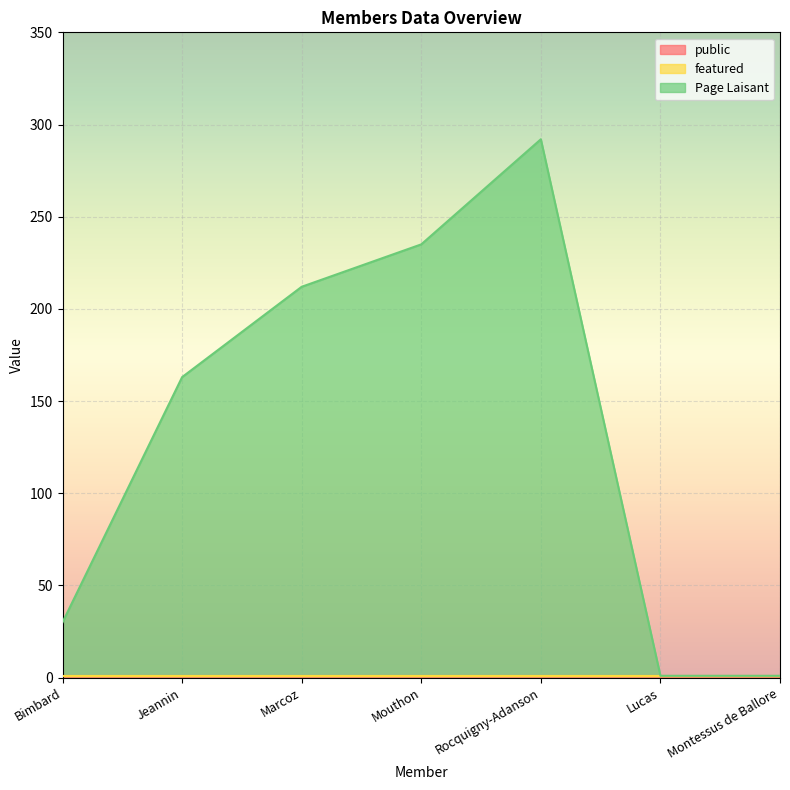

At how many categories does at least one series exceed 51?

4